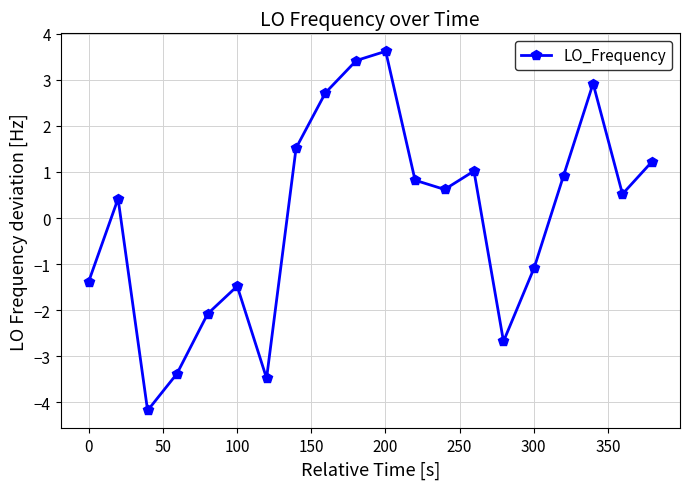

How many lines are shown in the chart?

1